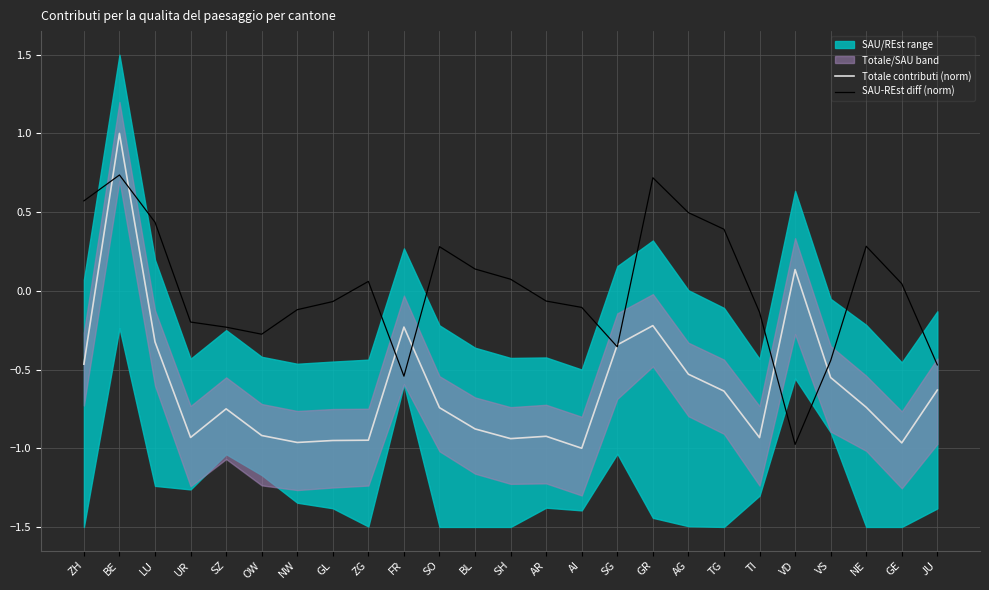

Which series ends up on top after the final intersection of Totale contributi (norm) and SAU-REst diff (norm)?

SAU-REst diff (norm)